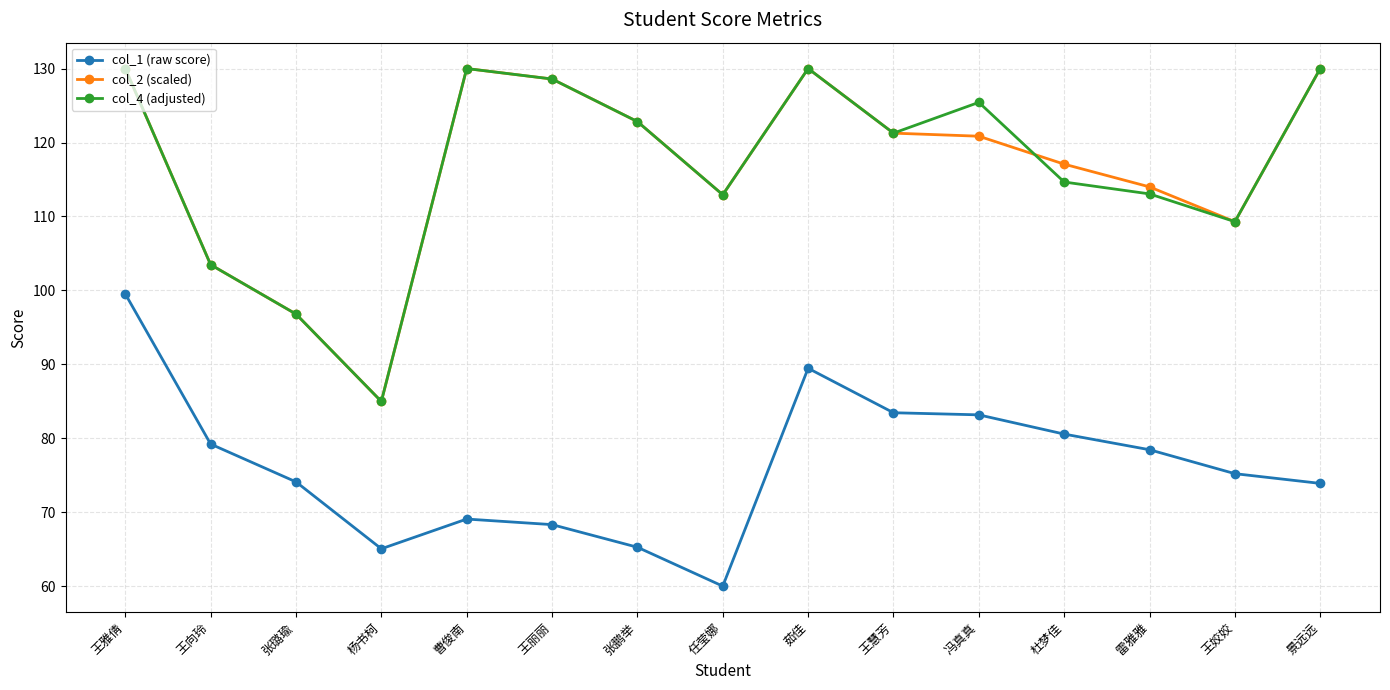

What is the average value of the col_4 (adjusted) series?

116.9